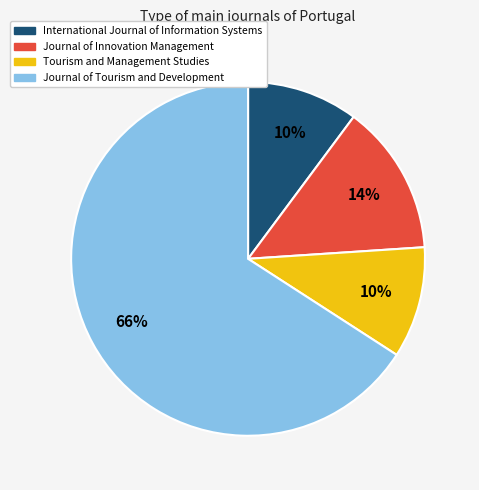

Which has a higher value, Journal of Innovation Management or International Journal of Information Systems?

Journal of Innovation Management